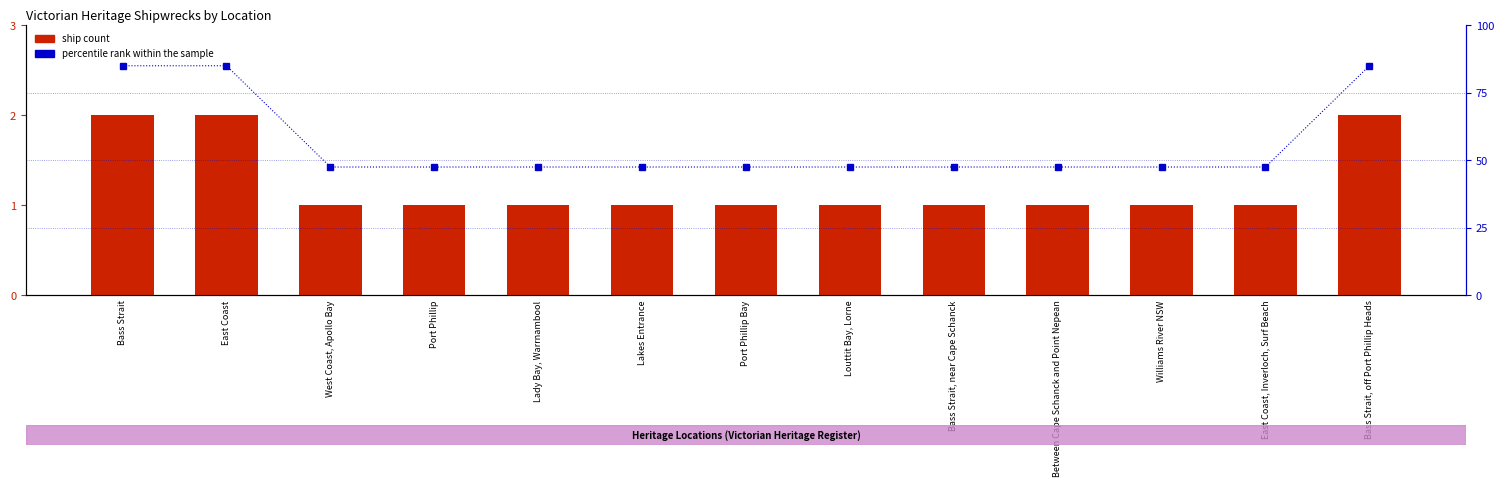

Rank the series by their average value, from lowest to highest.

Ship Count, Percentile rank within sample